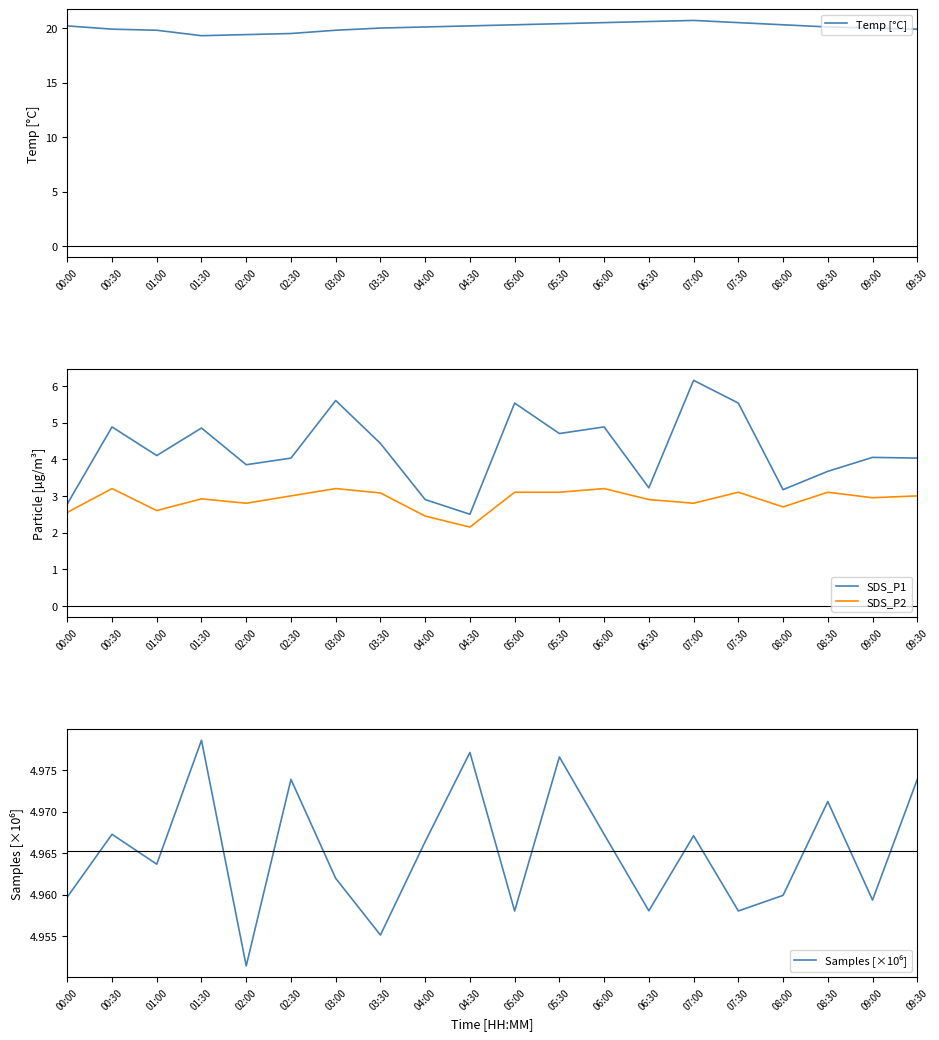

At which category is the sum across all series the highest?

07:00